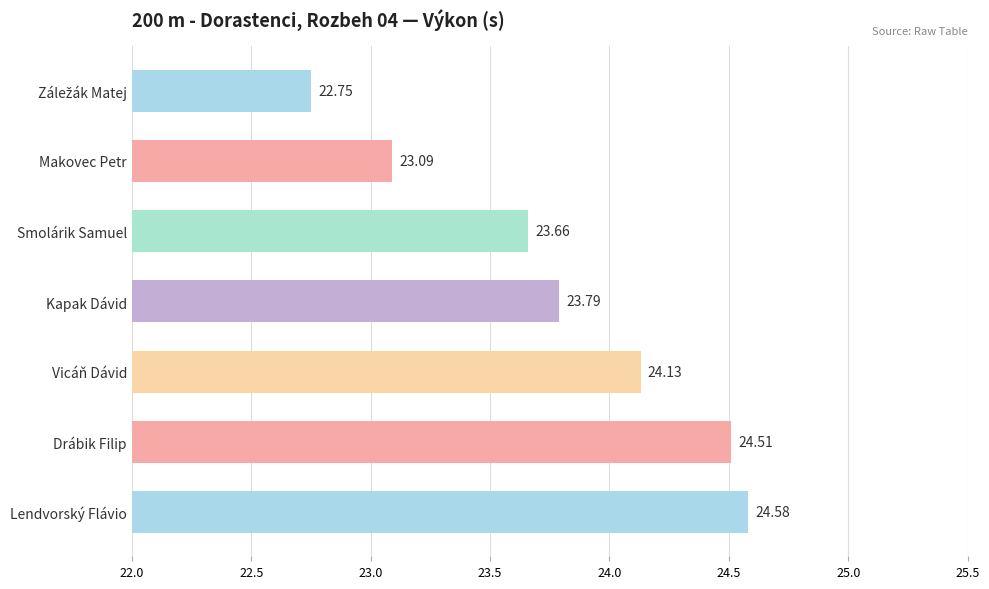

Count the number of categories in the chart.

7